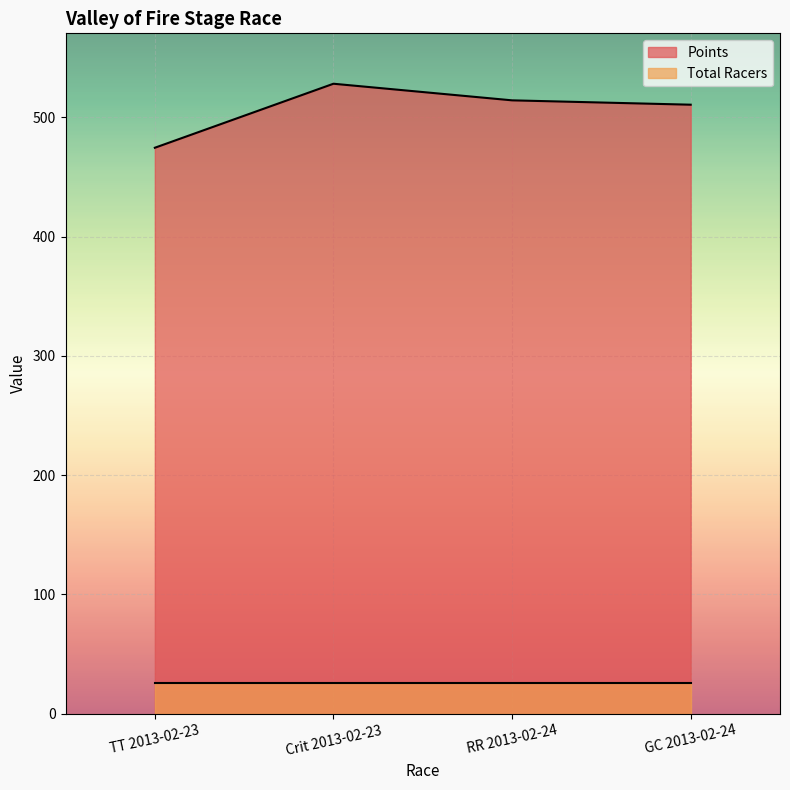

How many points are higher than both their immediate neighbors (excluding endpoints)?

1